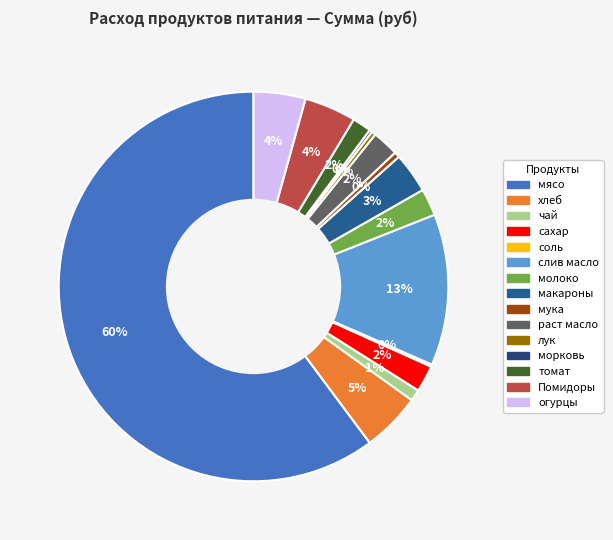

Count the number of slices in the pie.

15